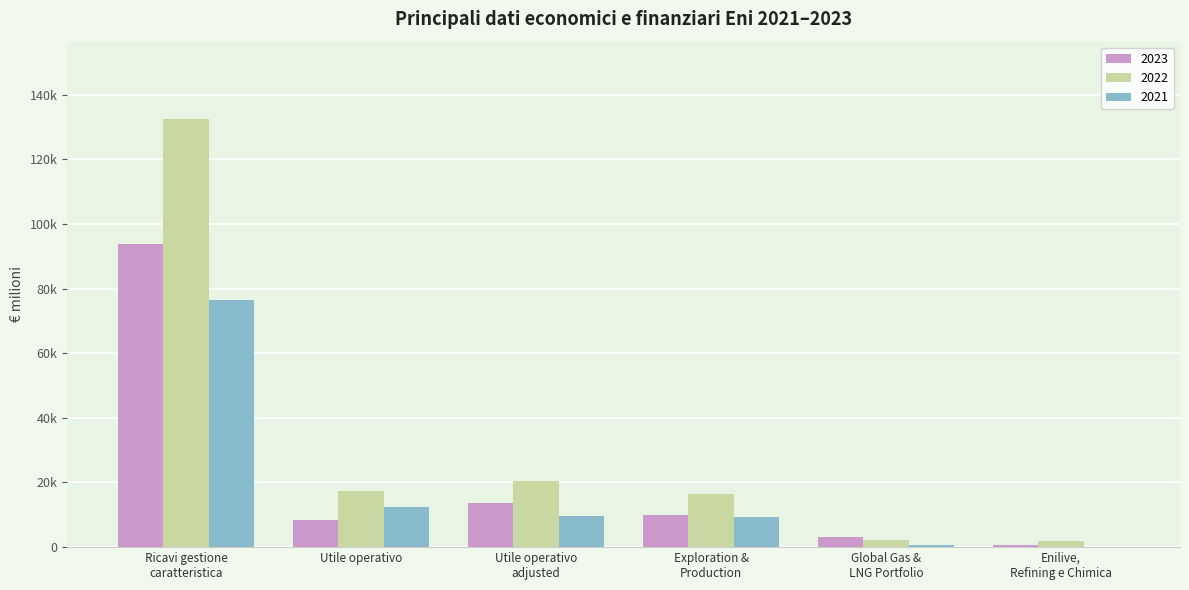

Are the bars grouped side by side (vs. stacked)?

Yes